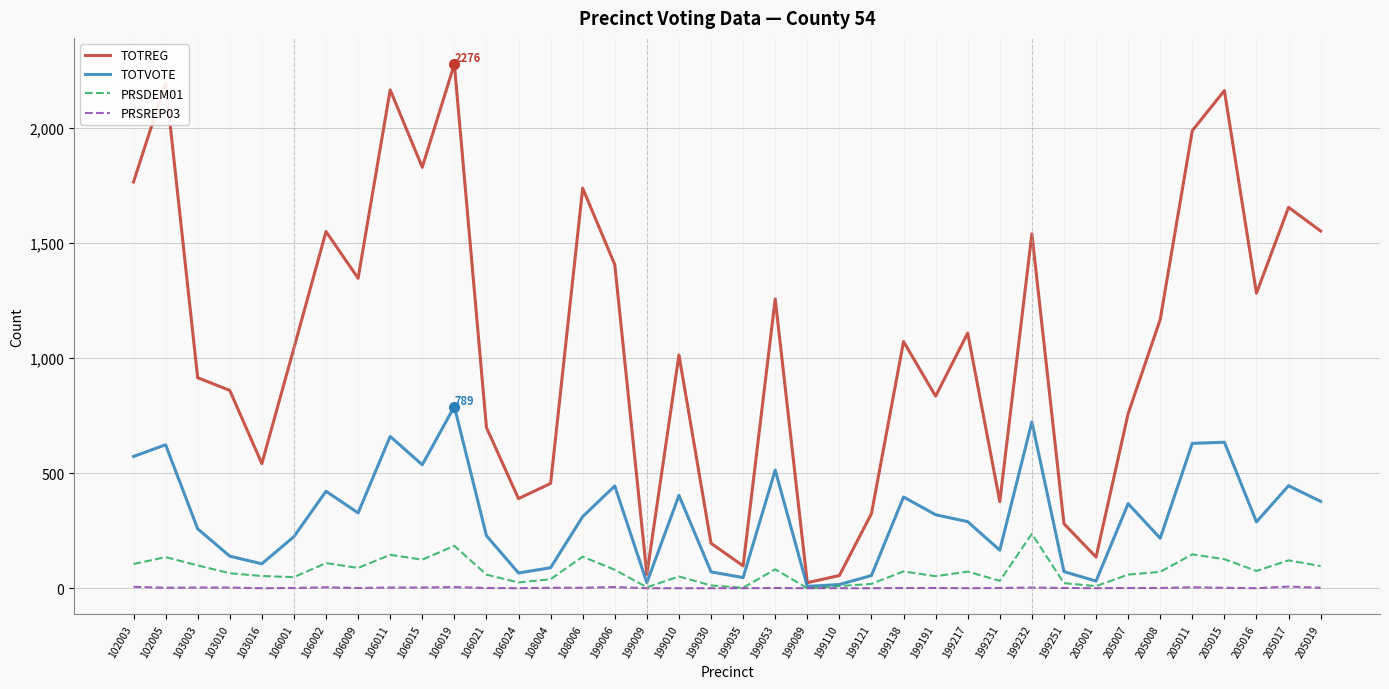

Between 103016 and 199110, which series saw the biggest shift?

TOTREG